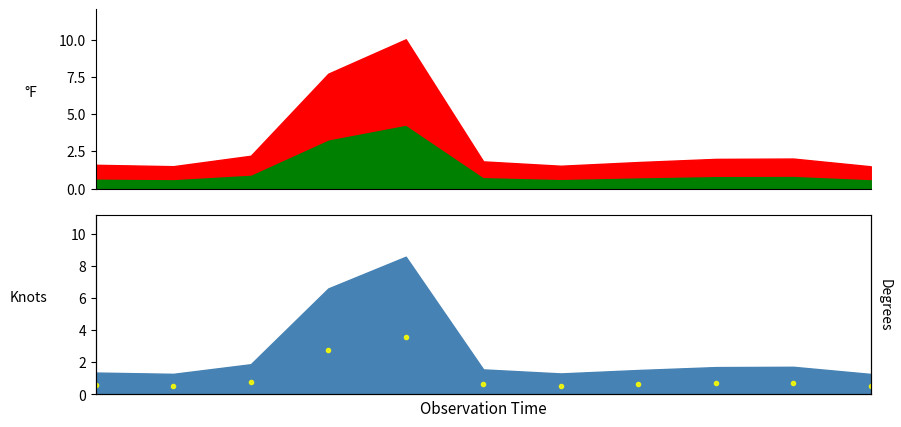

True or false: the data shows 0.7 at 9.

True